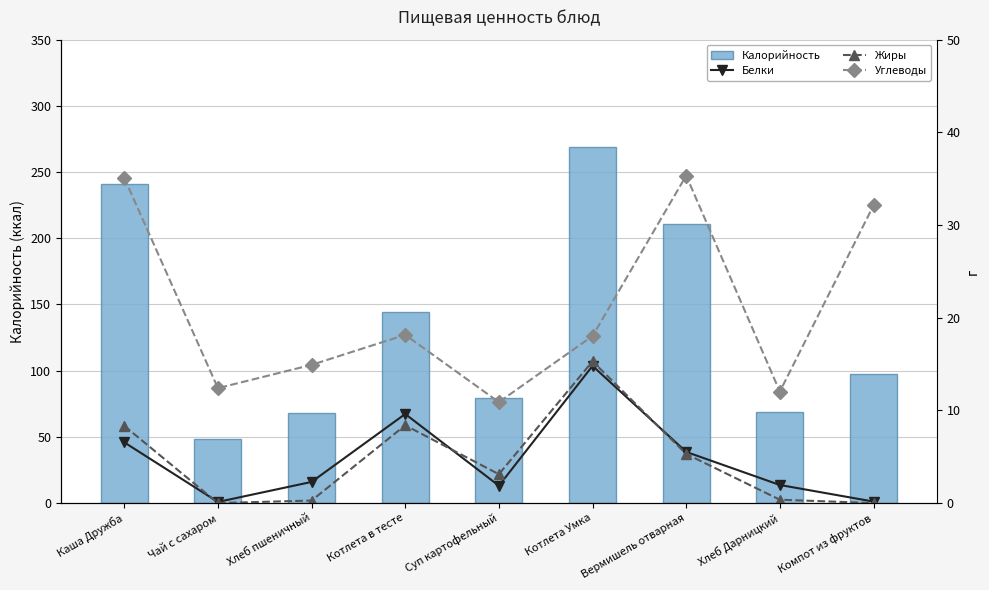

Count the number of categories in the chart.

9